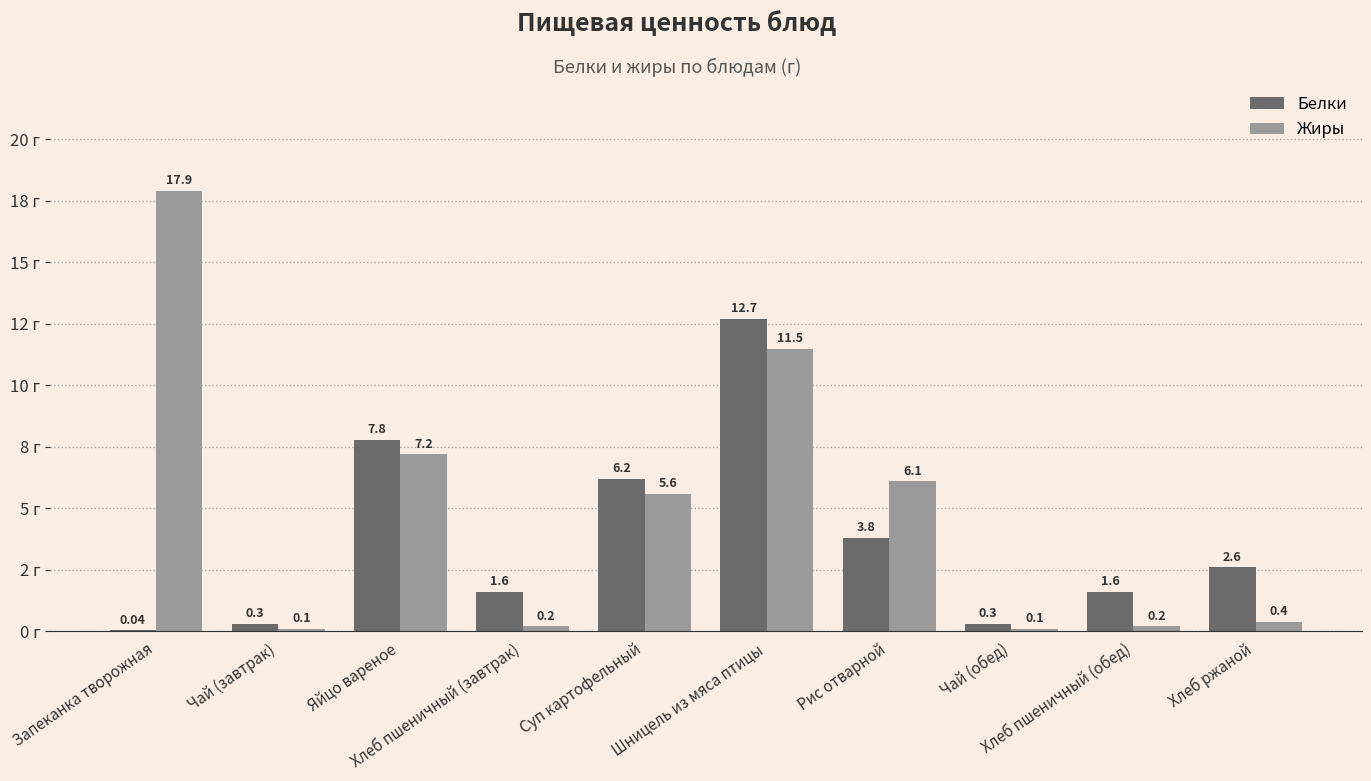

At which label is Жиры closest to 9?

Яйцо вареное